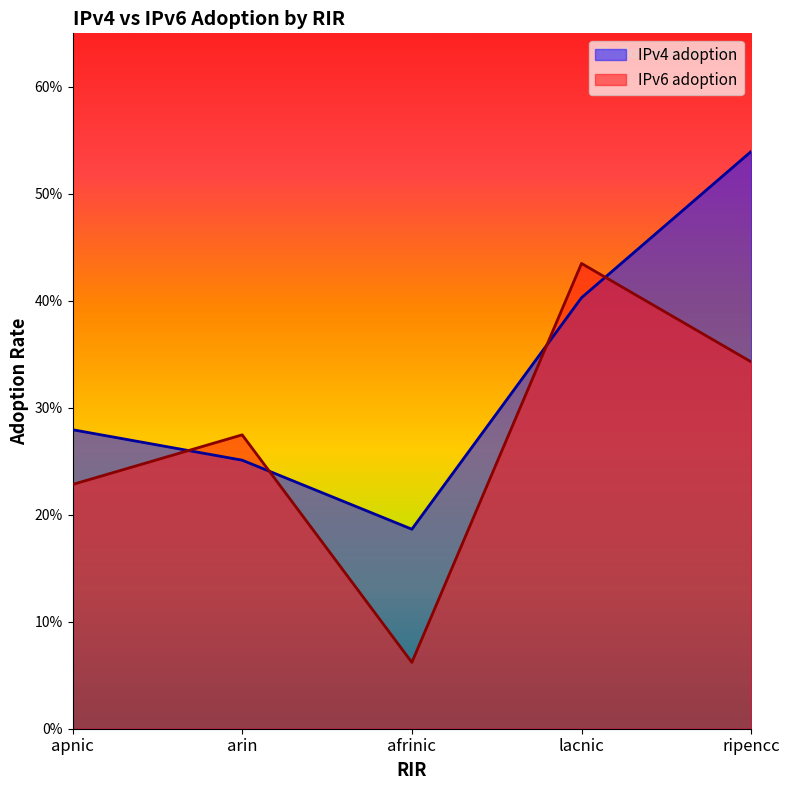

Is it true that IPv6 adoption equals 0.4 at lacnic?

True